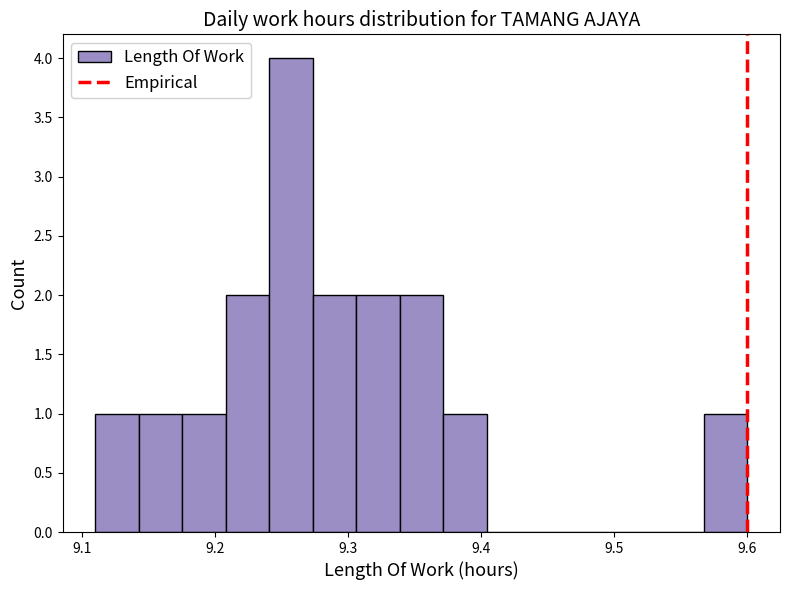

Read against the x-axis, roughly where is the centre of the tallest bar?

9.26